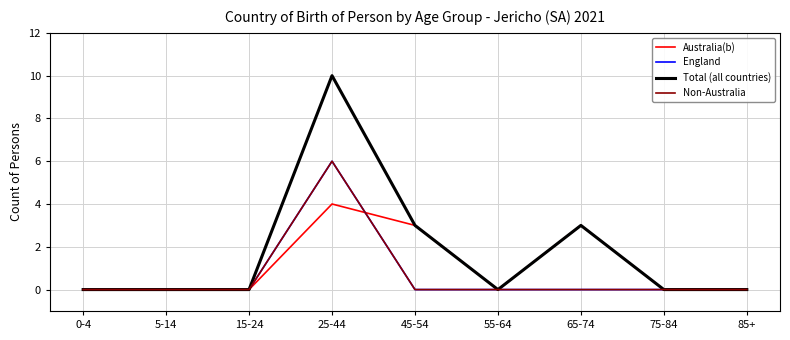

What position from the left is 15-24?

3